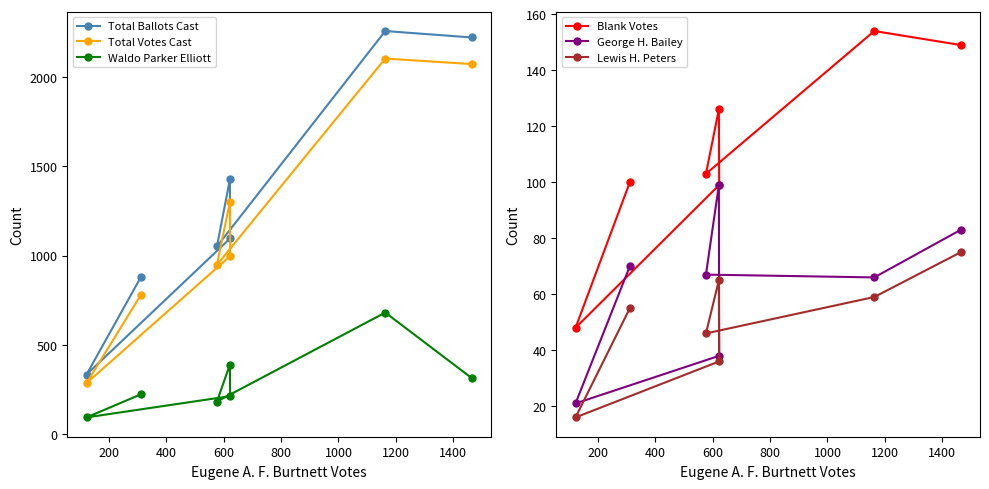

True or false: Lewis H. Peters and Waldo Parker Elliott intersect in this chart.

False